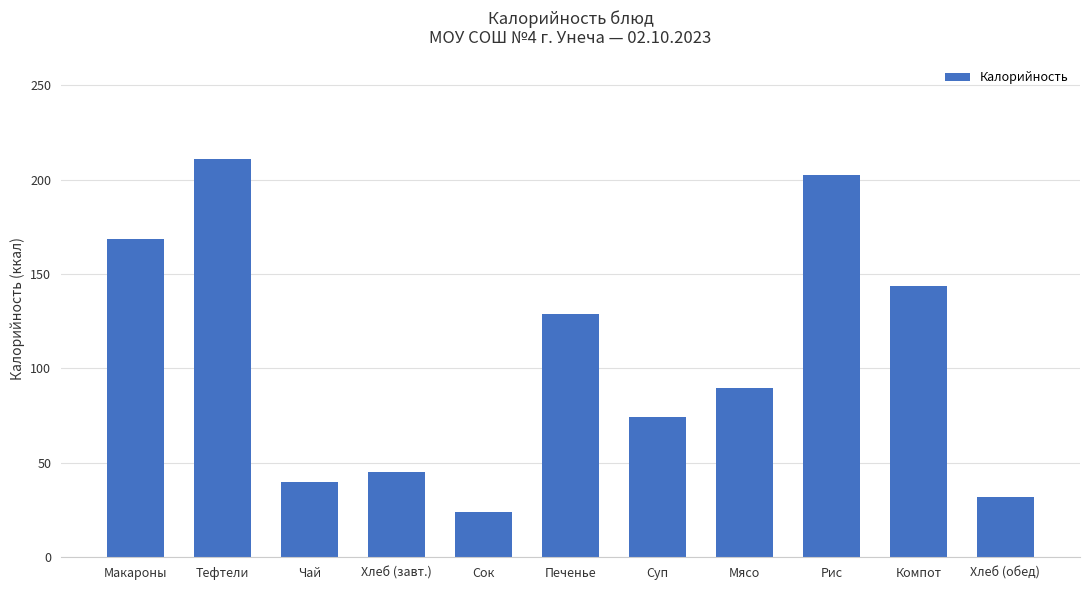

Reading left to right, extract all data points from this chart.

Макароны=168.4	Тефтели=210.7	Чай=40.0	Хлеб (завт.)=45.3	Сок=24.0	Печенье=128.8	Суп=74.3	Мясо=89.4	Рис=202.5	Компот=143.4	Хлеб (обед)=31.7